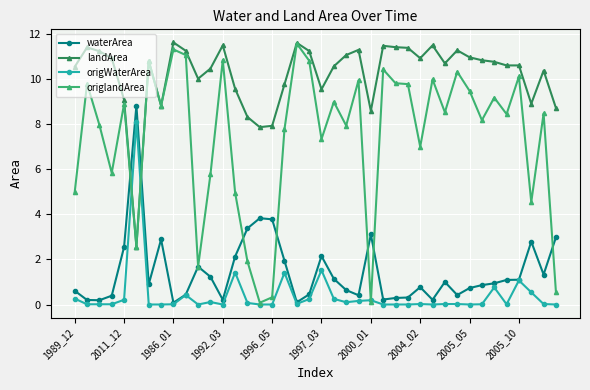

True or false: landArea has more than 1 points higher than both neighbors.

True